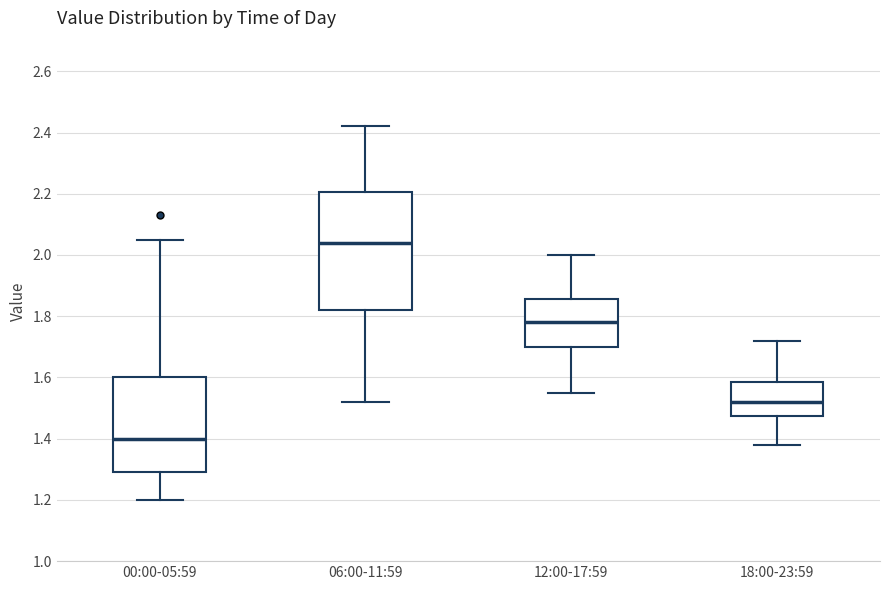

Where is the lower edge of the box for 18:00-23:59 on the y-axis? The values are not printed on the chart, so give them approximately, as read against the axis.

1.48